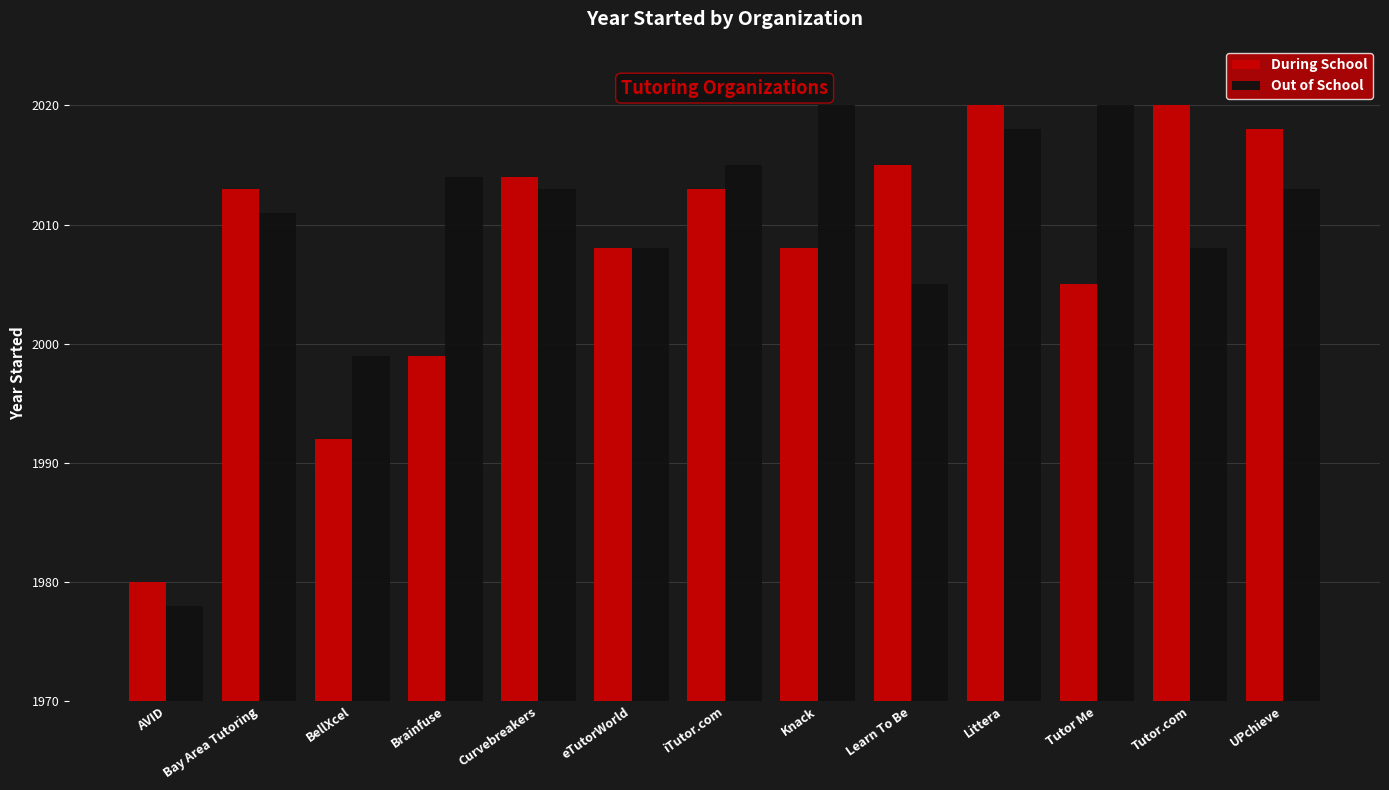

Where is During School nearest to the value 2000?

Brainfuse